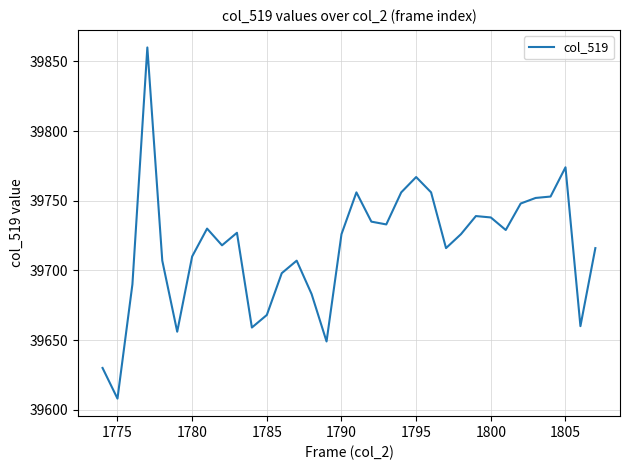

What is the difference between the maximum and minimum values?

252